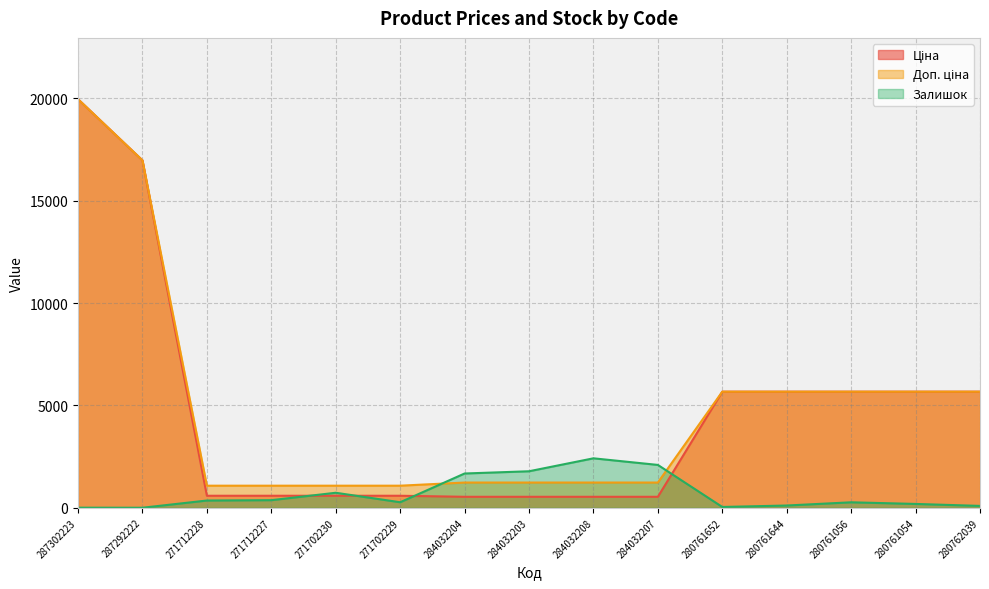

Which series ends up on top after the final intersection of Залишок and Ціна?

Ціна